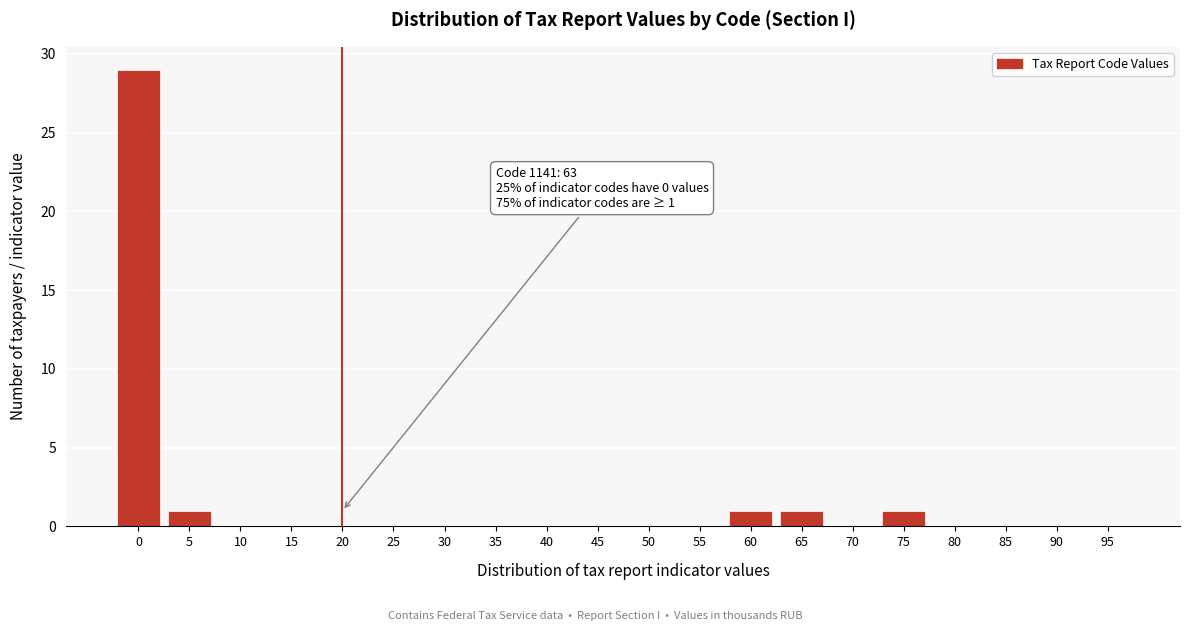

Reading left to right, extract all data points from this chart.

0=29	5=1	10=0	15=0	20=0	25=0	30=0	35=0	40=0	45=0	50=0	55=0	60=1	65=1	70=0	75=1	80=0	85=0	90=0	95=0